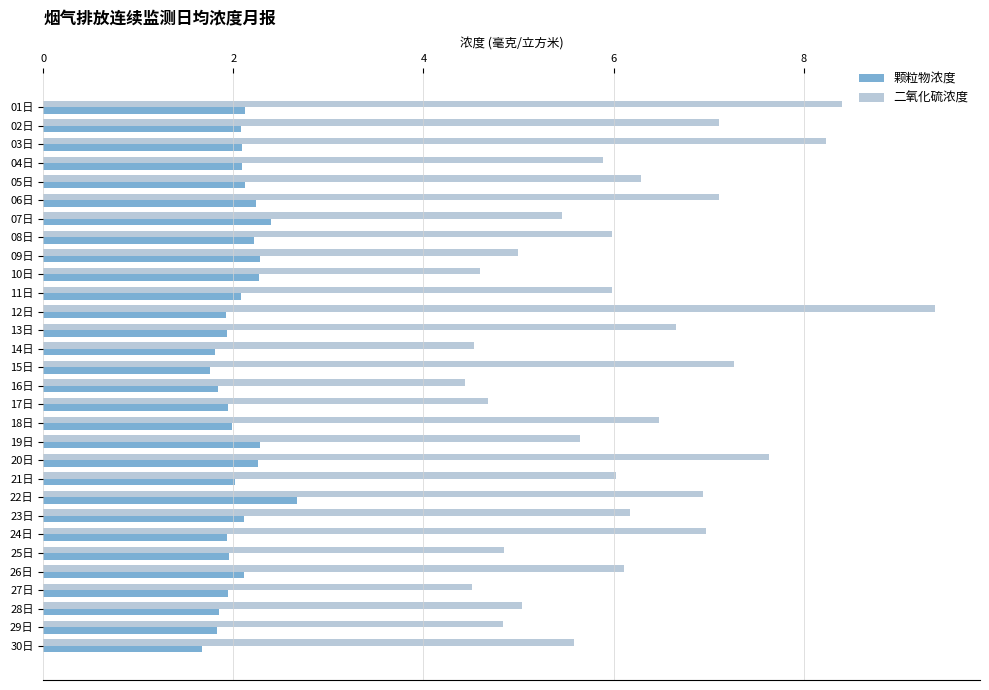

What is the difference between the maximum and minimum values in the 颗粒物浓度 series?

1.0